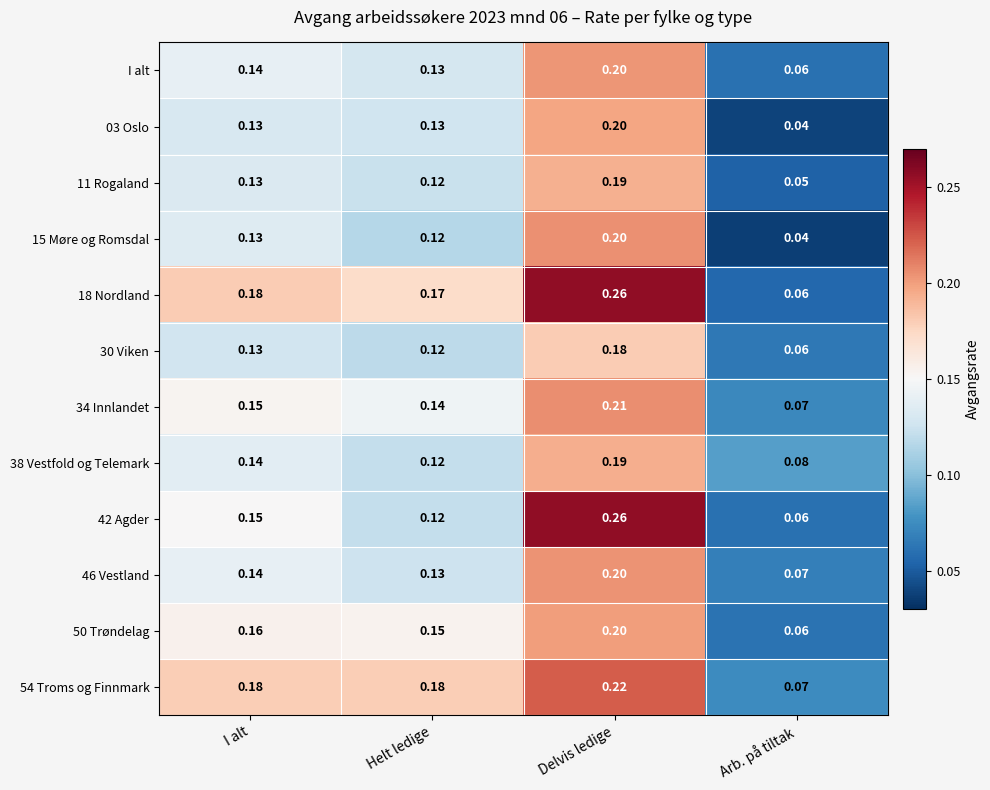

Which label corresponds to the largest value in the chart?

Delvis ledige